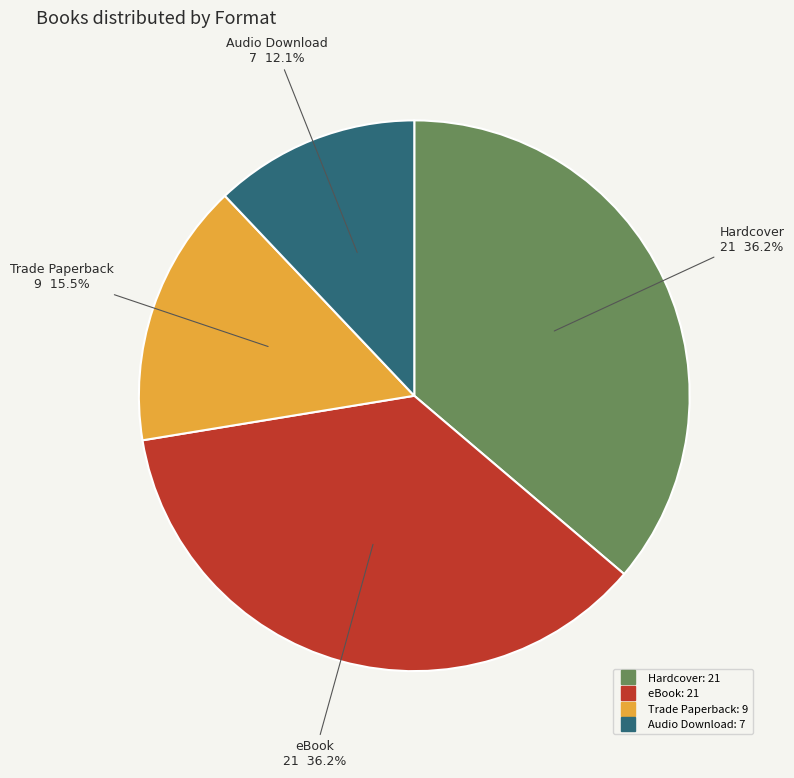

How many slices are in this pie chart?

4